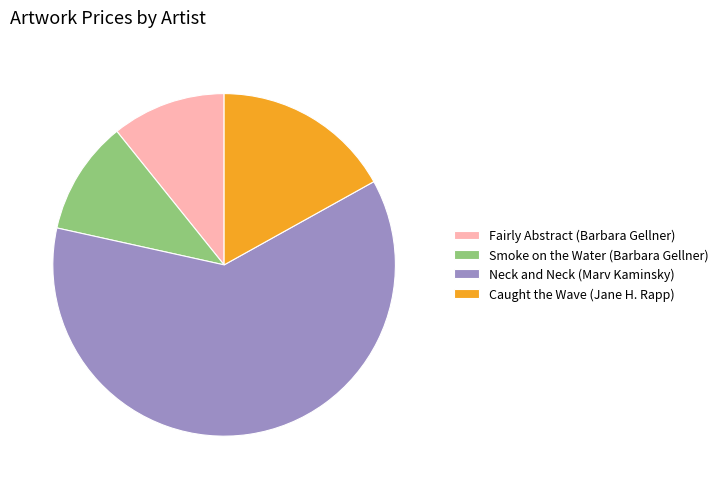

Is Neck and Neck (Marv Kaminsky) the majority of the pie?

Yes